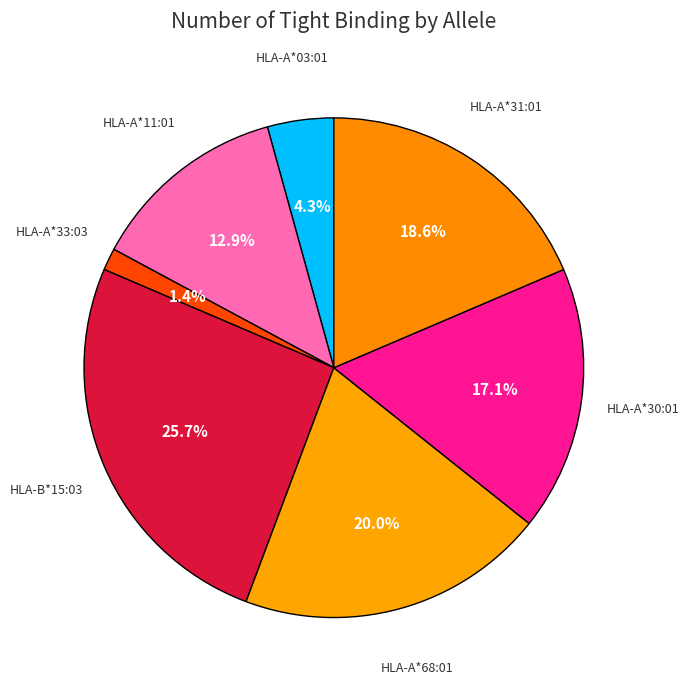

Count the number of slices in the pie.

7